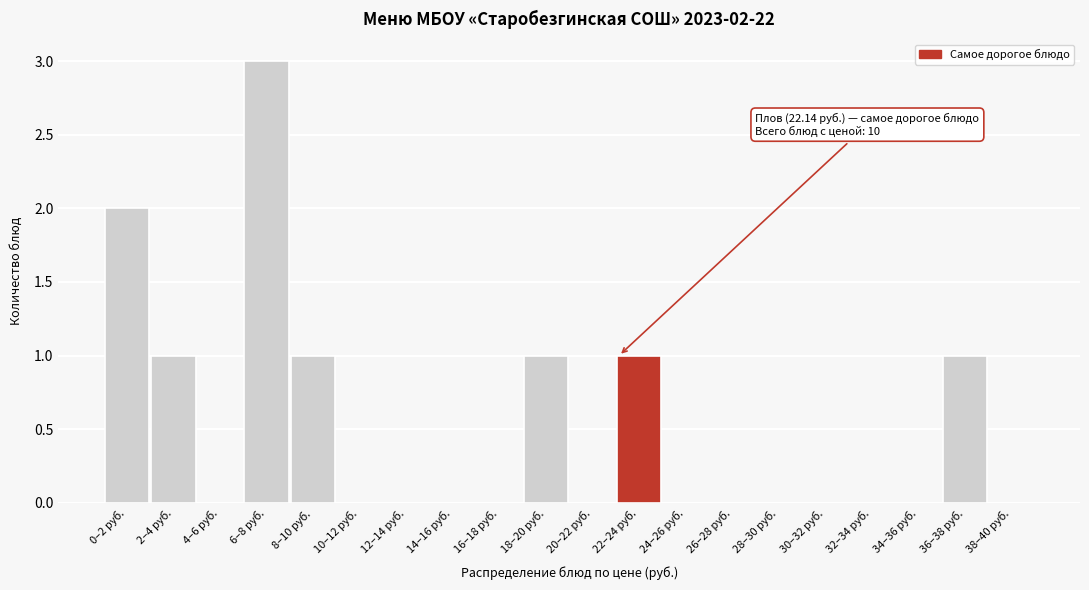

Reading left to right, transcribe all the data shown in this chart.

0–2 руб.=2	2–4 руб.=1	4–6 руб.=0	6–8 руб.=3	8–10 руб.=1	10–12 руб.=0	12–14 руб.=0	14–16 руб.=0	16–18 руб.=0	18–20 руб.=1	20–22 руб.=0	22–24 руб.=1	24–26 руб.=0	26–28 руб.=0	28–30 руб.=0	30–32 руб.=0	32–34 руб.=0	34–36 руб.=0	36–38 руб.=1	38–40 руб.=0